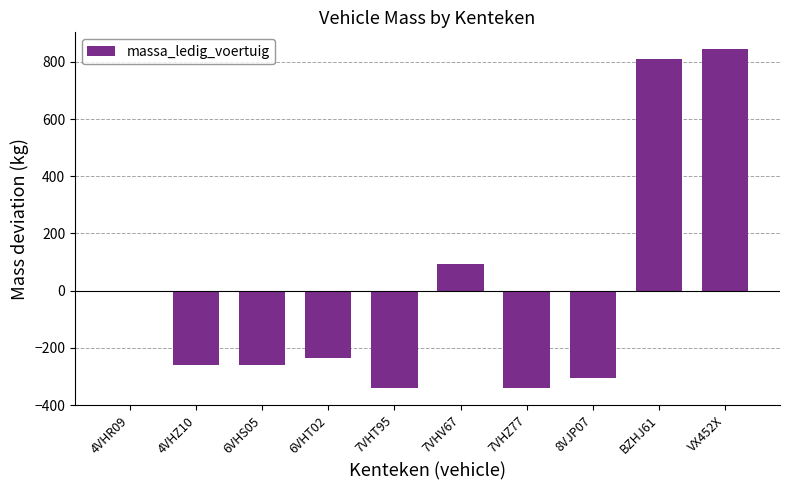

Read the value at 8VJP07.

-303.8